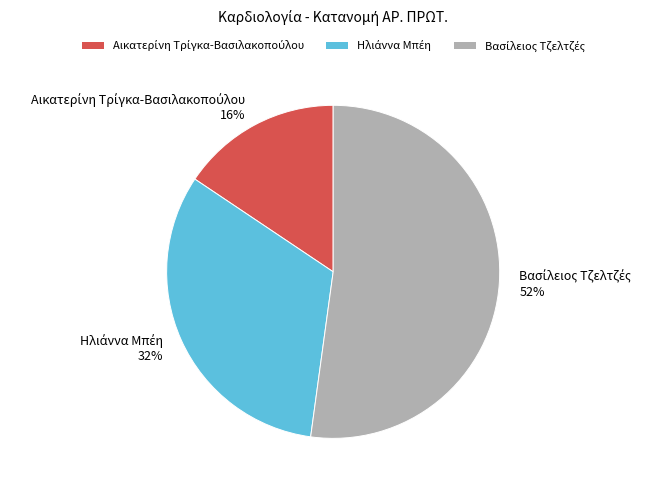

Is there a majority slice in this chart?

Yes